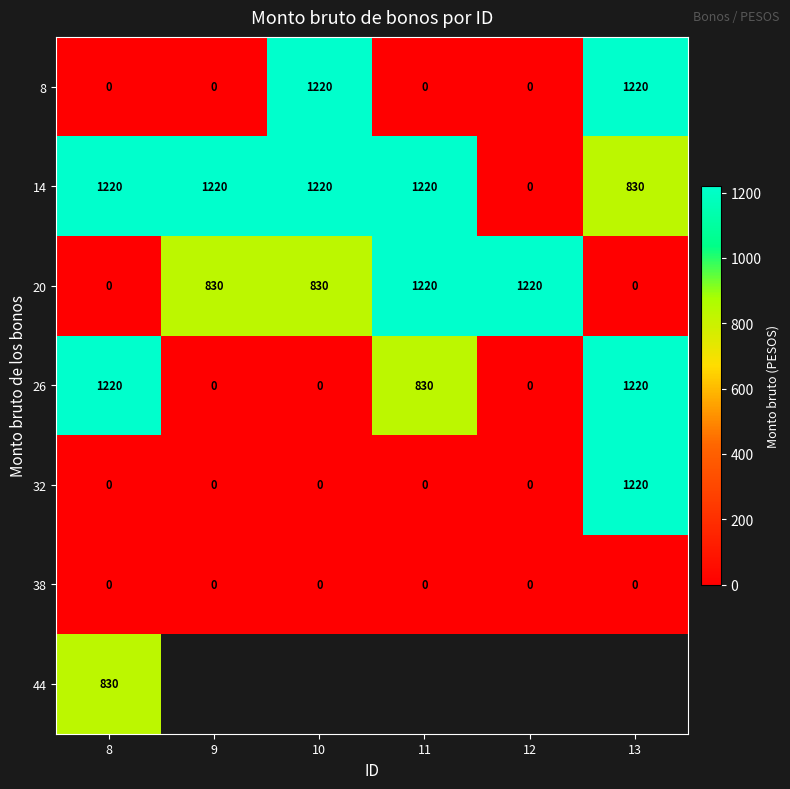

True or false: 26 has a value of 482.7 at 11.

False